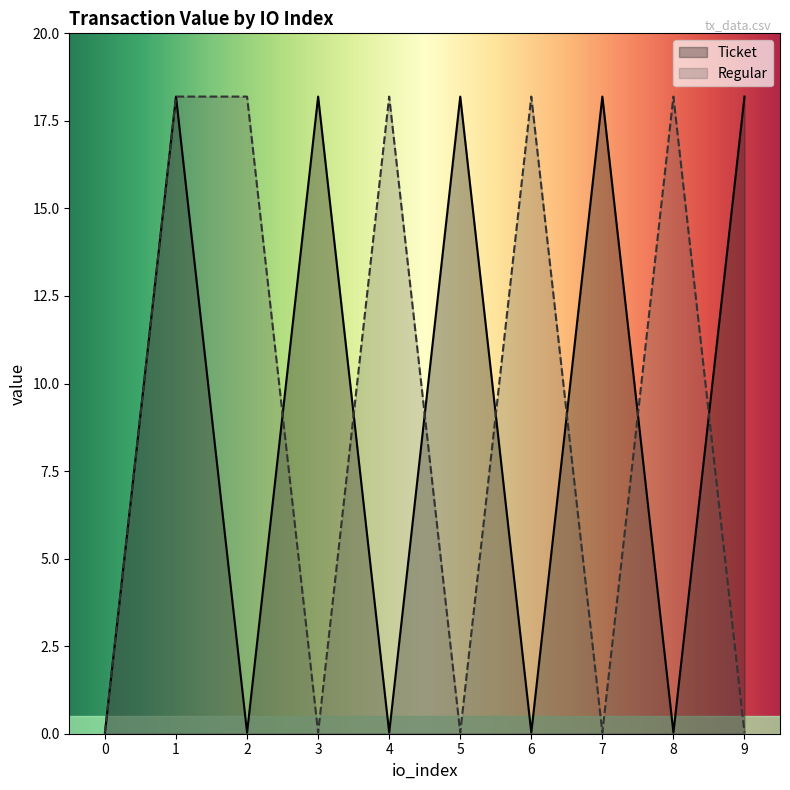

Where do Ticket and Regular first cross each other?

2 and 3